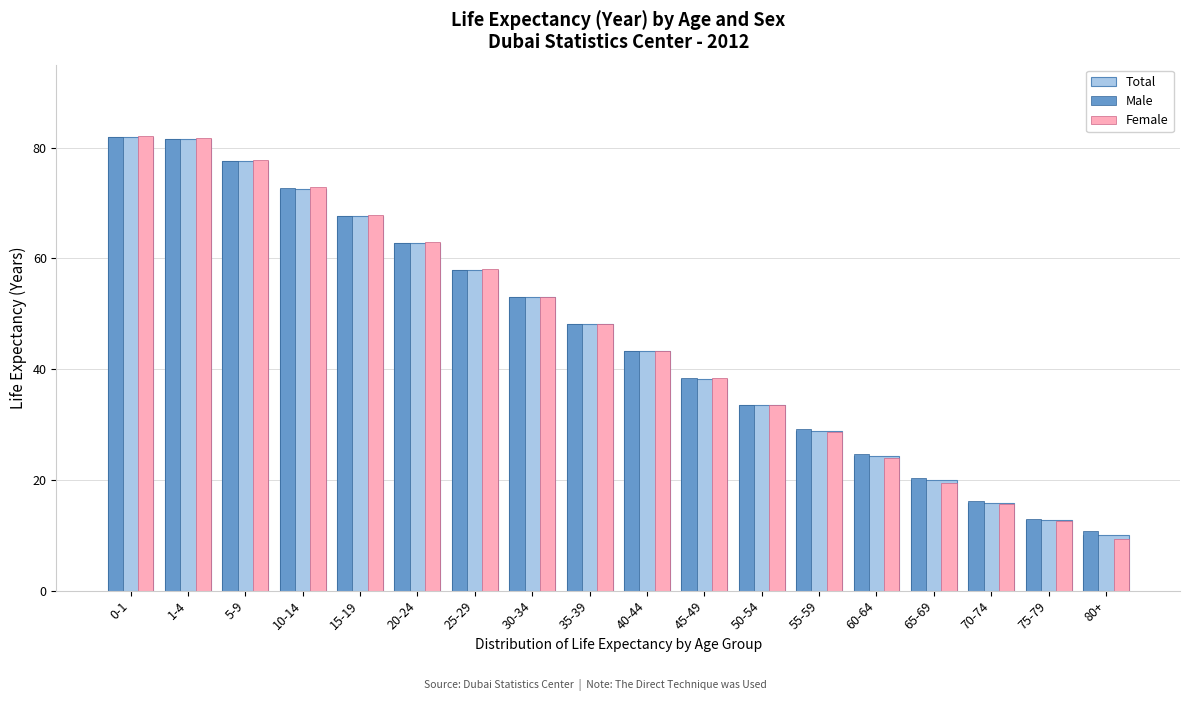

What is the spread (max minus min) of values at 65-69?

0.8